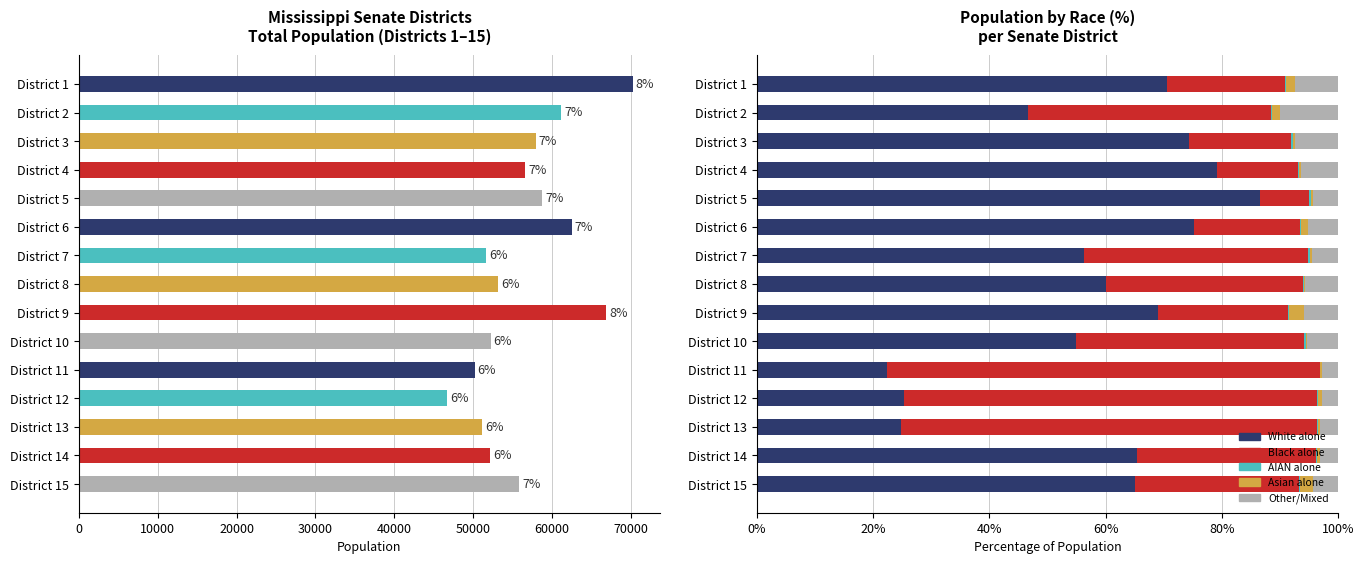

How many data points in Total Population are above 55784?

7